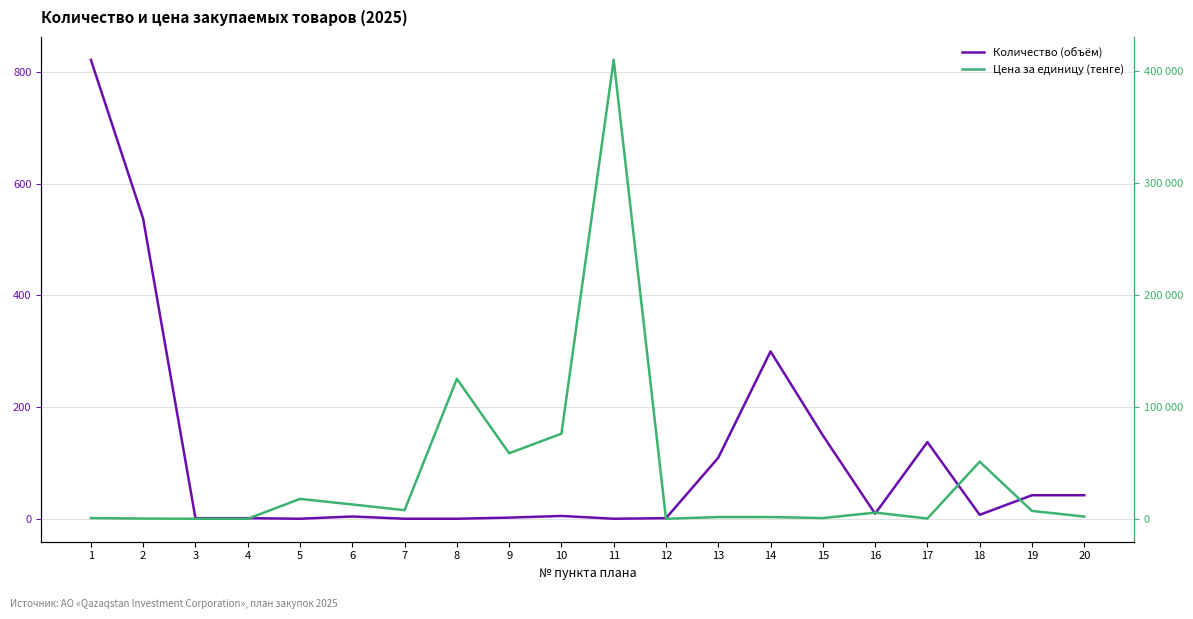

Reading right to left, list all the values displayed in this chart.

Количество (объём): 43.0	43.0	8.0	138.0	10.0	150.0	300.0	110.0	2.0	1.0	6.0	3.0	1.0	1.0	5.0	1.0	2.0	2.0	537.0	821.0
Цена за единицу (тенге): 1950.0	6990.0	51000.0	197.2	5490.0	600.0	1520.0	1490.0	0.0	410000.0	76000.0	58513.0	125000.0	7652.0	12767.9	17717.3	0.0	0.0	167.8	595.0